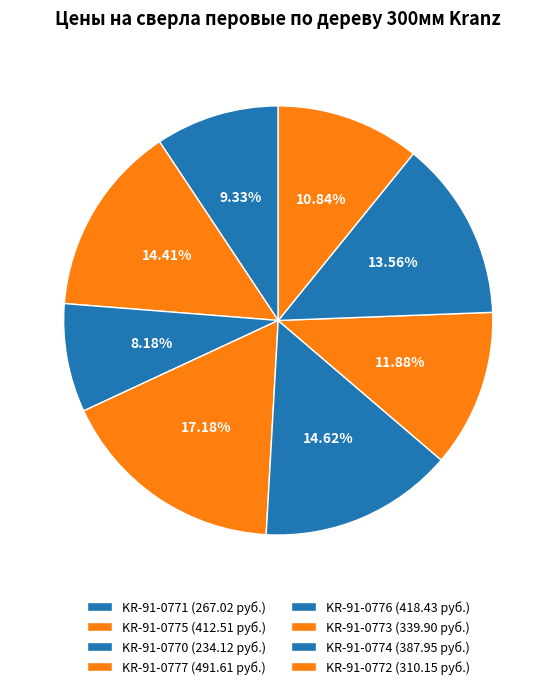

Which slice is the largest?

KR-91-0777